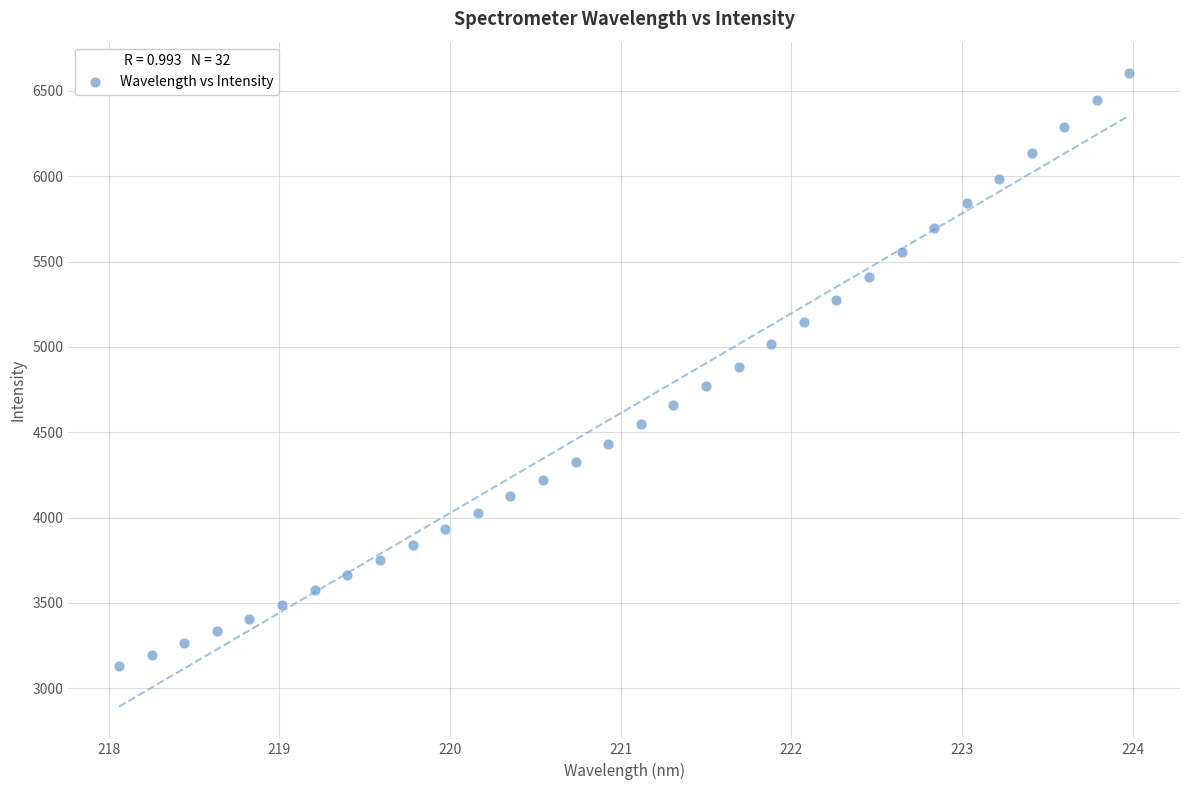

What is the range of Y values (max minus min)?

3474.7